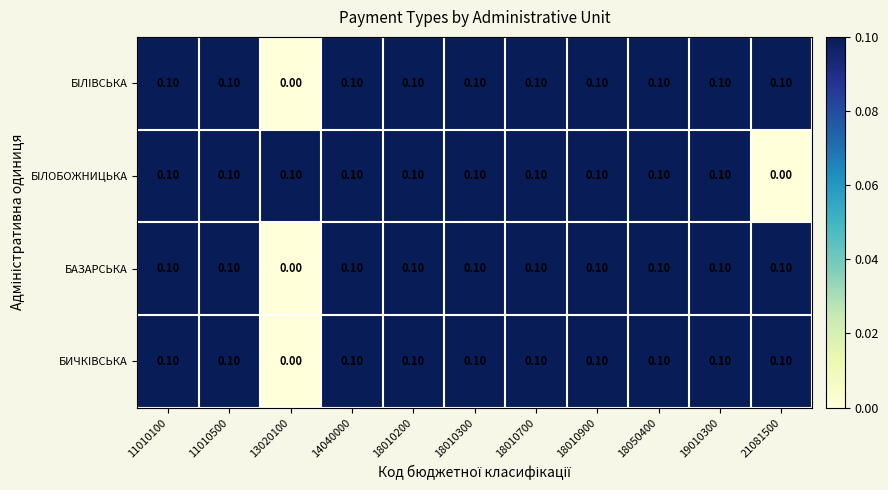

What is the sum of all БIЛОБОЖНИЦЬКА values?

1.0